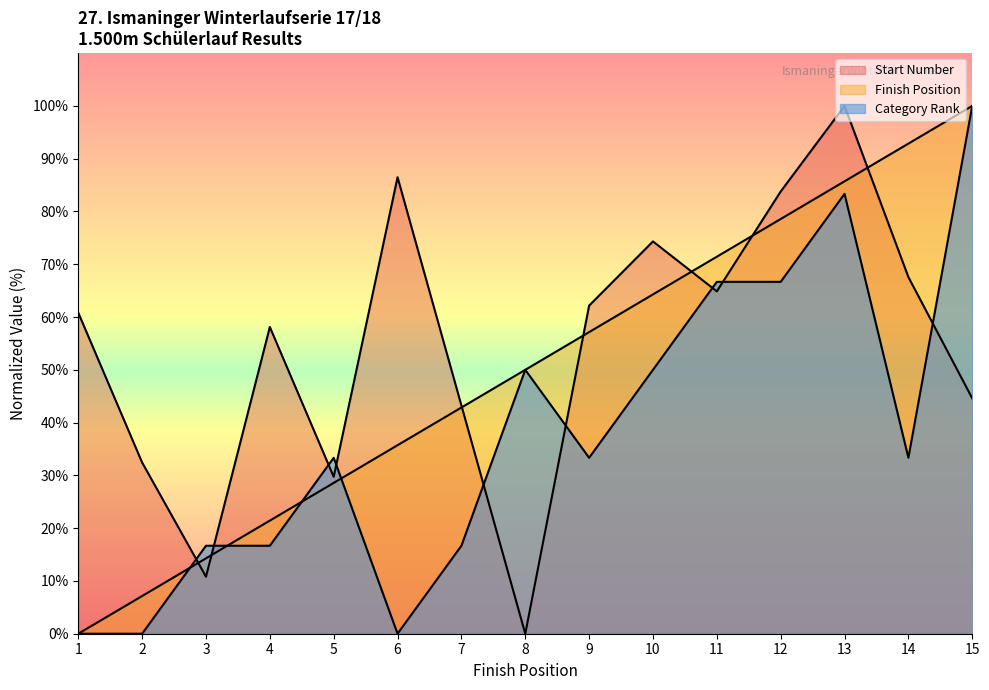

Is it true that Finish Position equals 14.3 at 3?

True